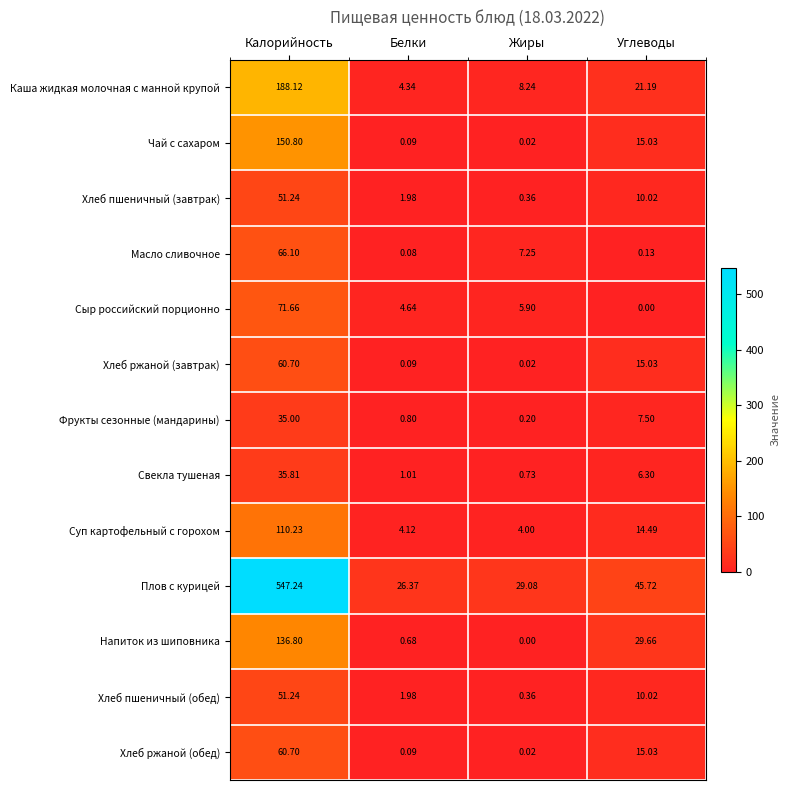

Where is Хлеб пшеничный (обед) nearest to the value 25?

Углеводы